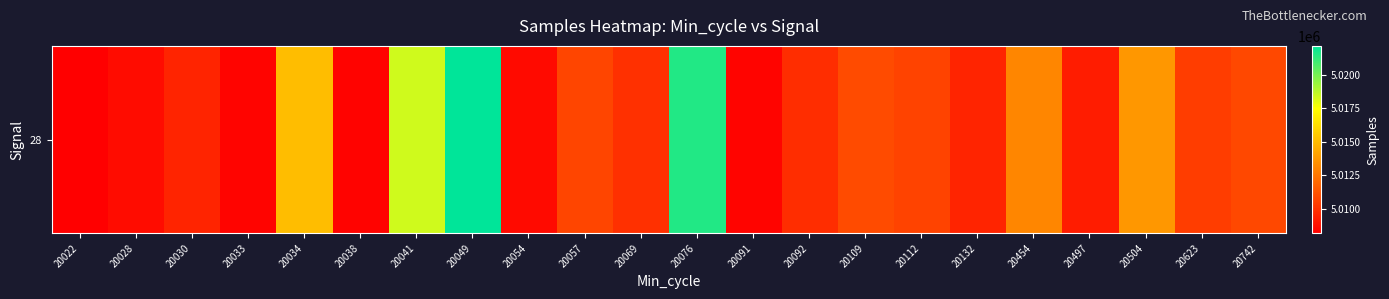

Reading left to right, list all the values displayed in this chart.

20022=5008172	20028=5008643	20030=5009512	20033=5008356	20034=5015079	20038=5008309	20041=5018340	20049=5022132	20054=5008603	20057=5010695	20069=5009926	20076=5021491	20091=5008356	20092=5009829	20109=5010906	20112=5010635	20132=5009491	20454=5013125	20497=5009245	20504=5013725	20623=5010456	20742=5010792